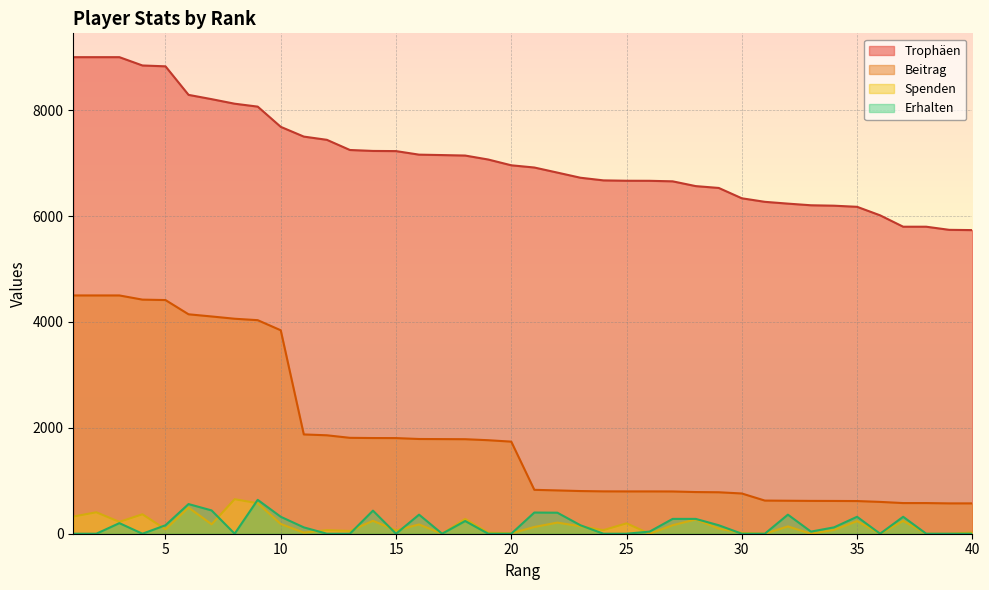

What value does the Beitrag series have at 31?

626